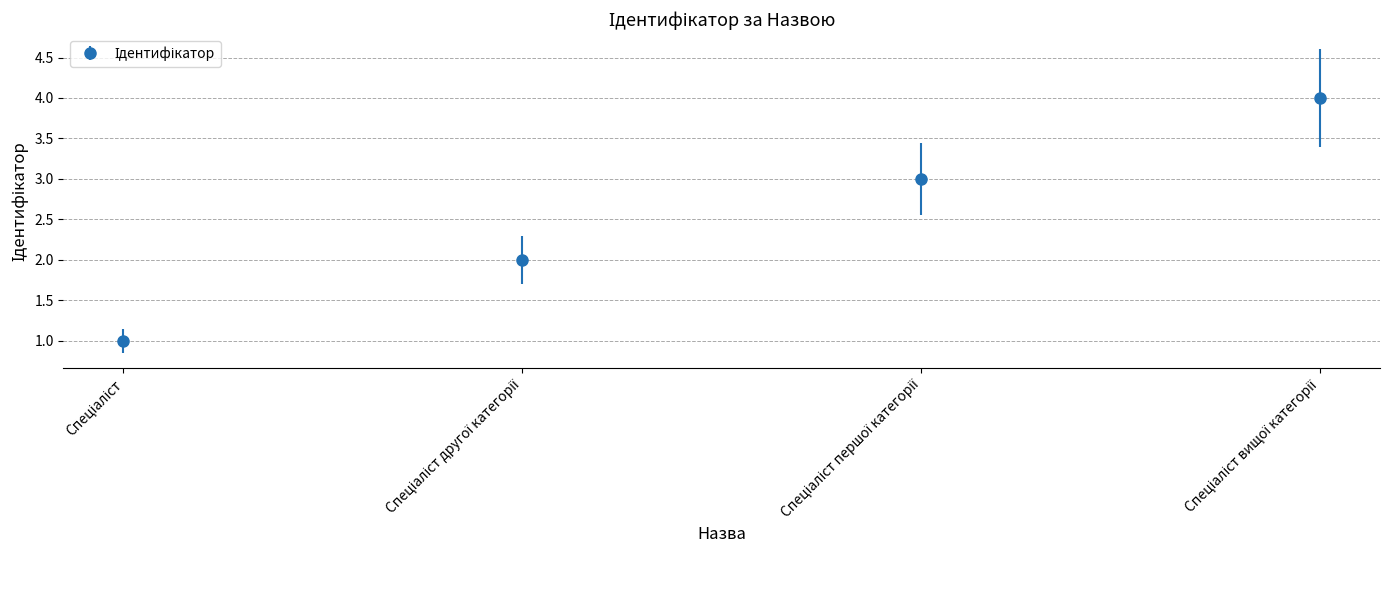

How many categories are shown in the chart?

4